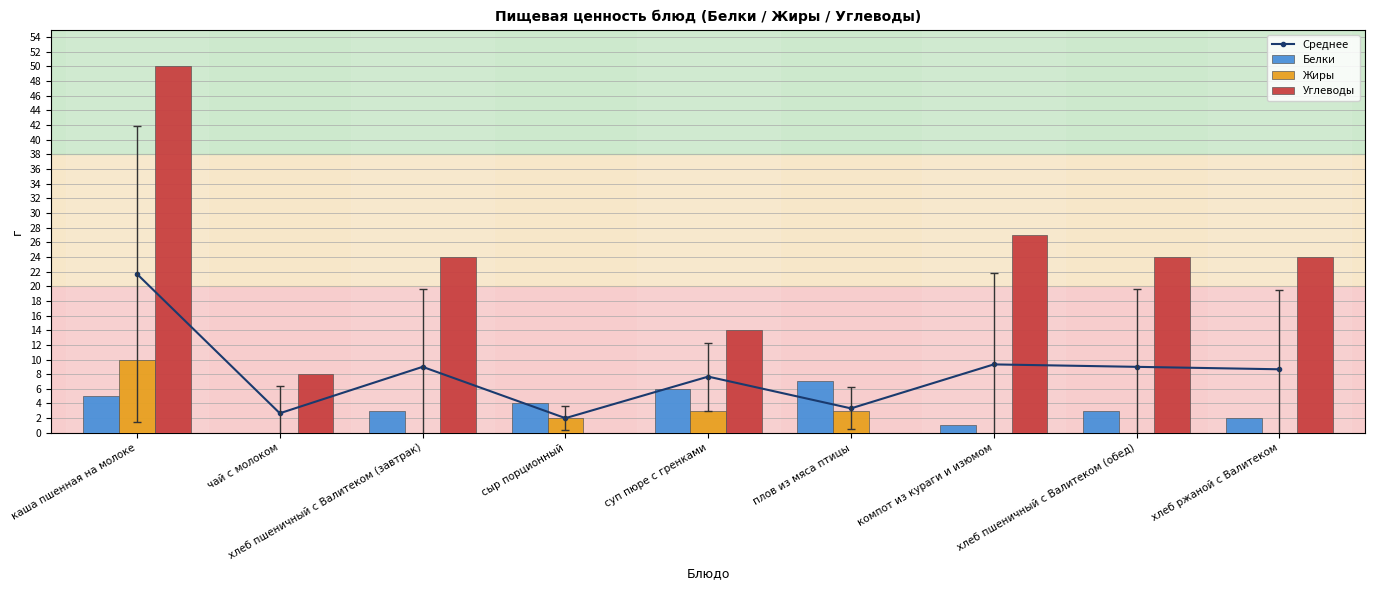

The Углеводы series shows 0 at сыр порционный. True or false?

True